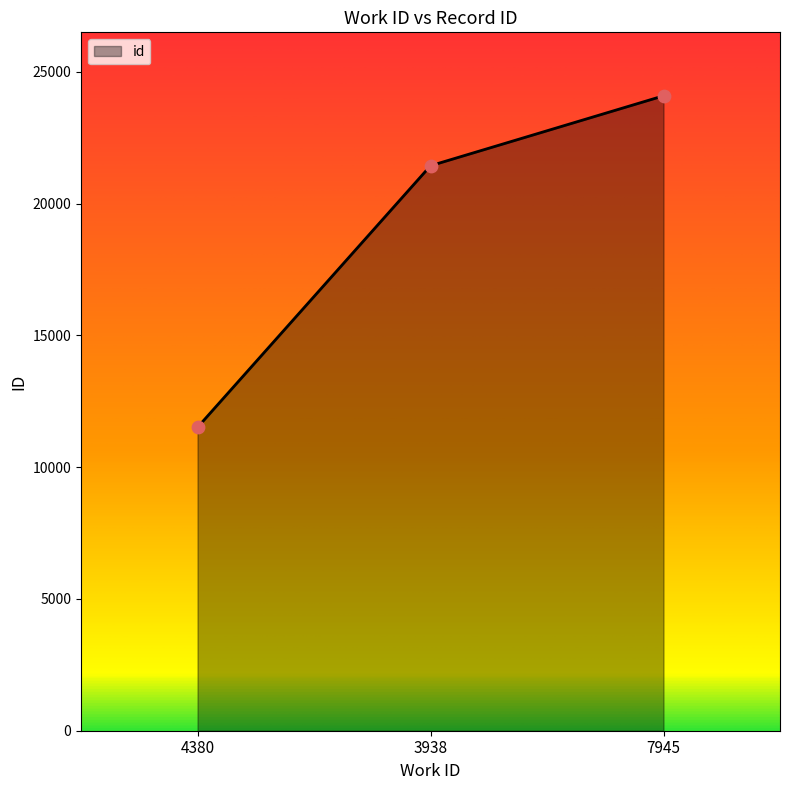

What is the change in value from 4380 to 7945?

+12577